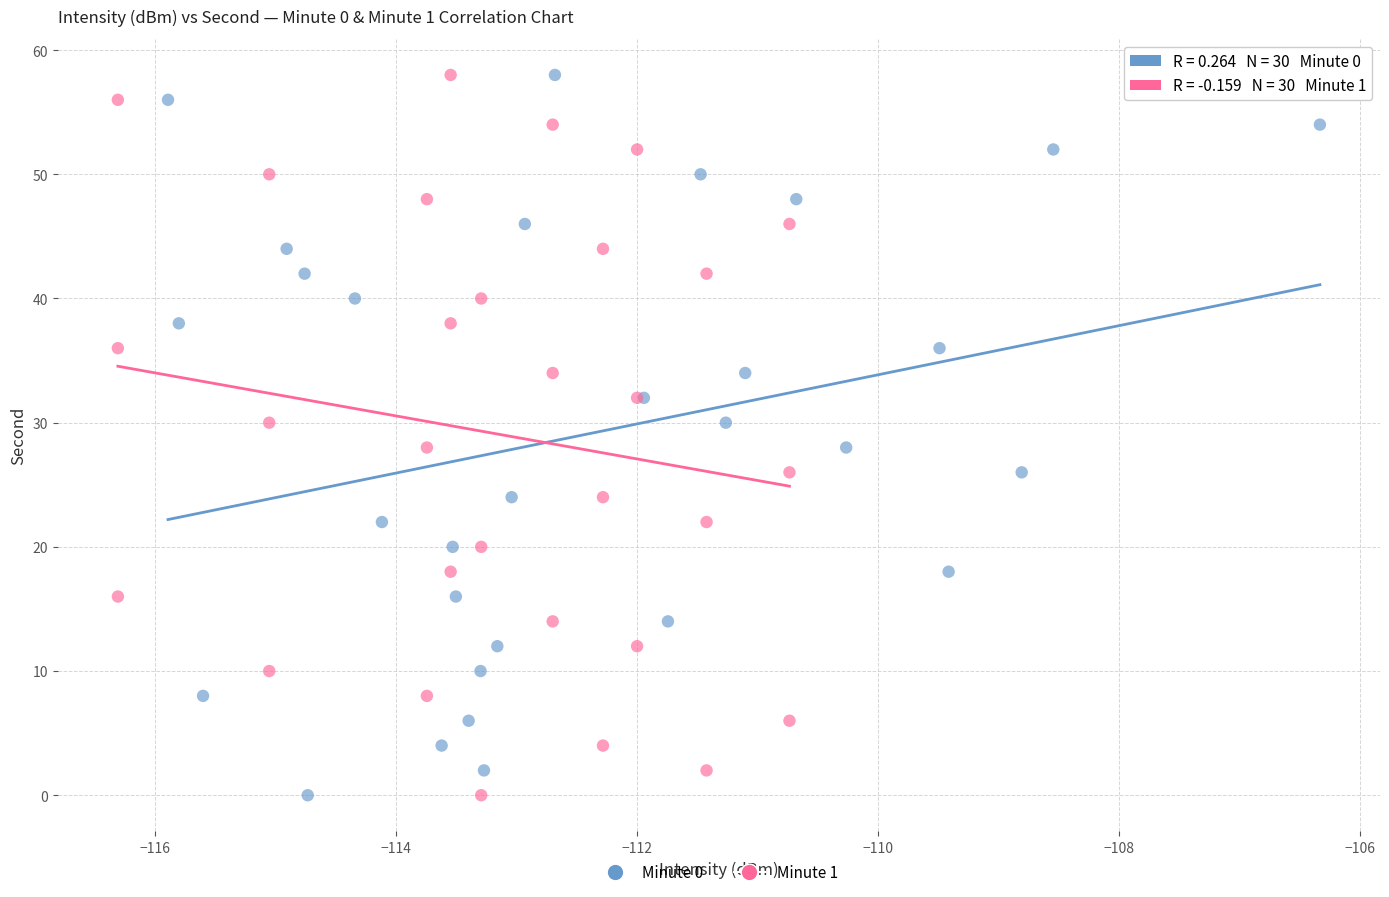

What are all the series names shown in the legend?

Minute 0, Minute 1